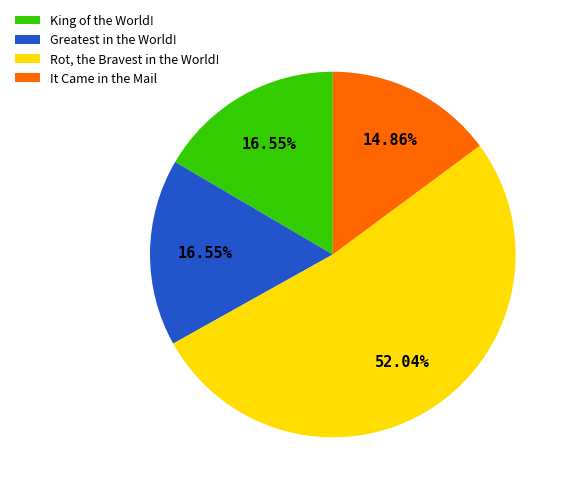

To the nearest percent, what is the difference between the King of the World! and Rot, the Bravest in the World! slice percentages?

35%